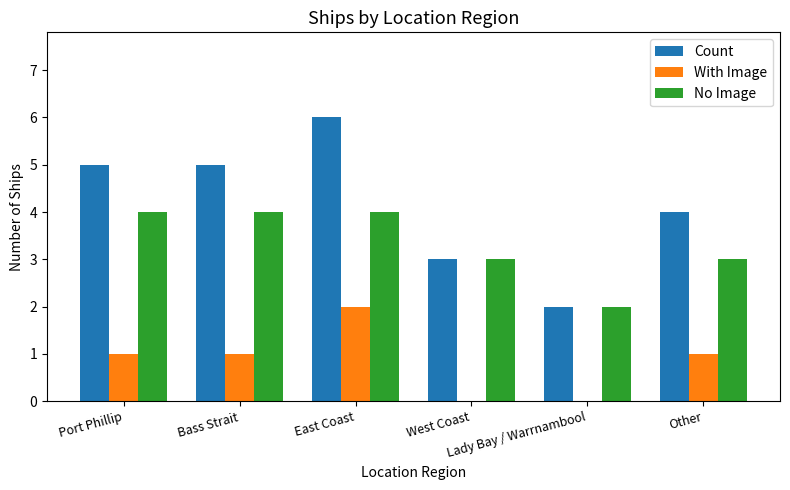

What is the sum of all No Image values?

20